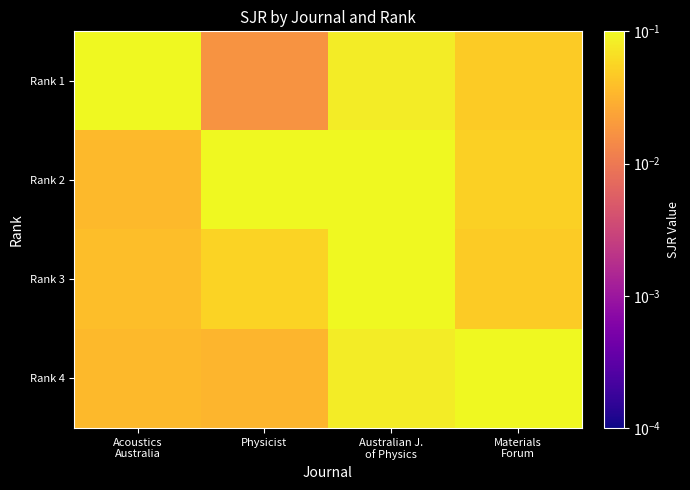

What is the greatest value displayed?

0.3